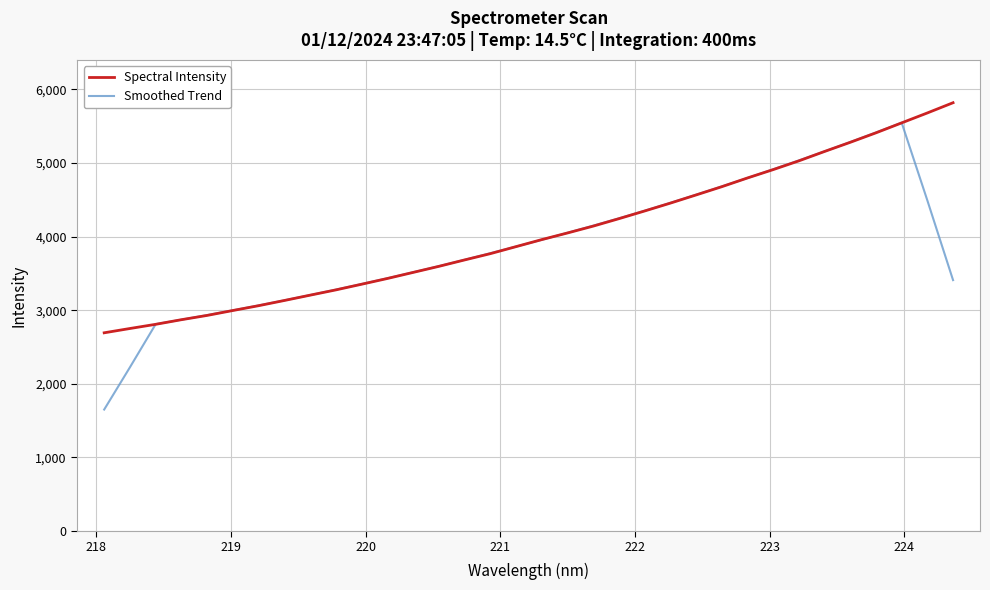

What is the maximum value shown in the chart?

5817.6